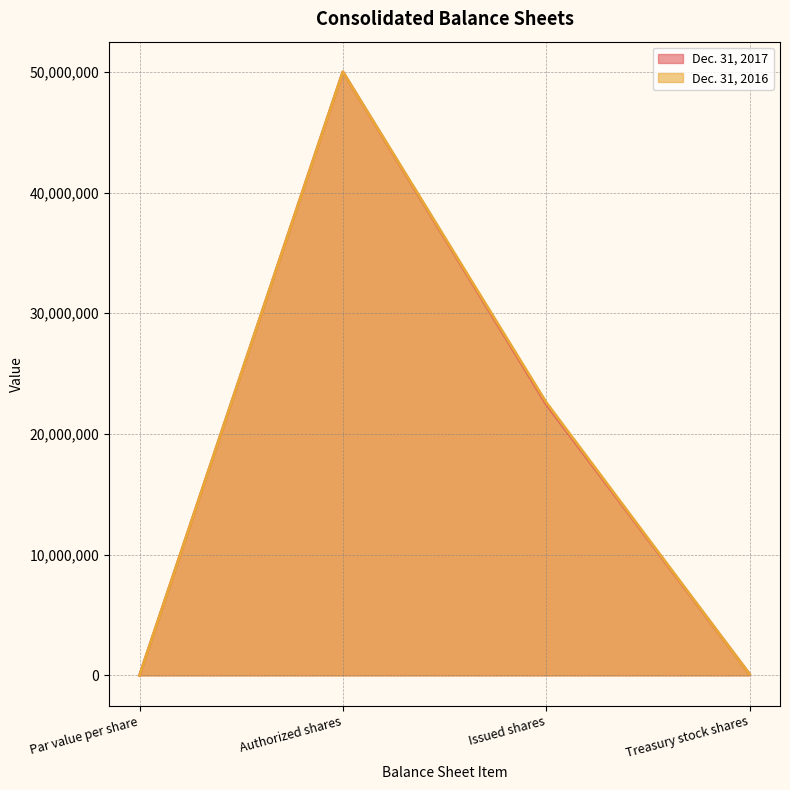

At Issued shares, list the series in order from smallest to largest.

Dec. 31, 2017, Dec. 31, 2016